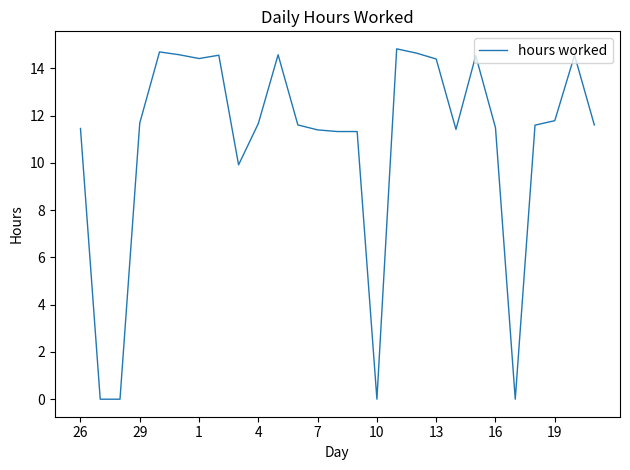

What is the maximum value shown in the chart?

14.8